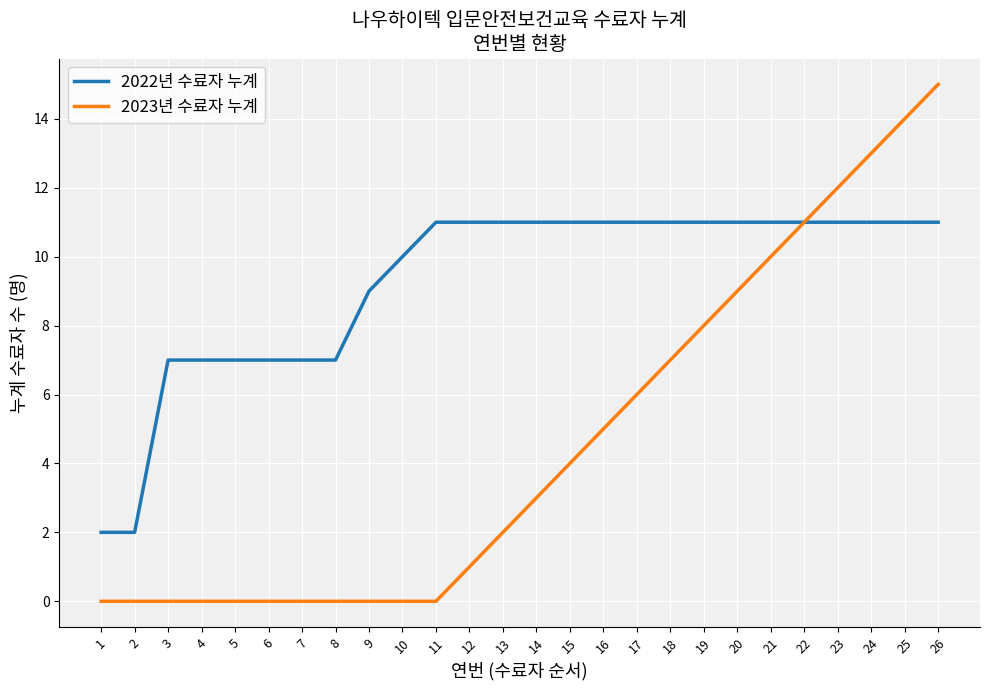

Reading right to left, list all the values displayed in this chart.

2022년 수료자 누계: 26=11	25=11	24=11	23=11	22=11	21=11	20=11	19=11	18=11	17=11	16=11	15=11	14=11	13=11	12=11	11=11	10=10	9=9	8=7	7=7	6=7	5=7	4=7	3=7	2=2	1=2
2023년 수료자 누계: 26=15	25=14	24=13	23=12	22=11	21=10	20=9	19=8	18=7	17=6	16=5	15=4	14=3	13=2	12=1	11=0	10=0	9=0	8=0	7=0	6=0	5=0	4=0	3=0	2=0	1=0